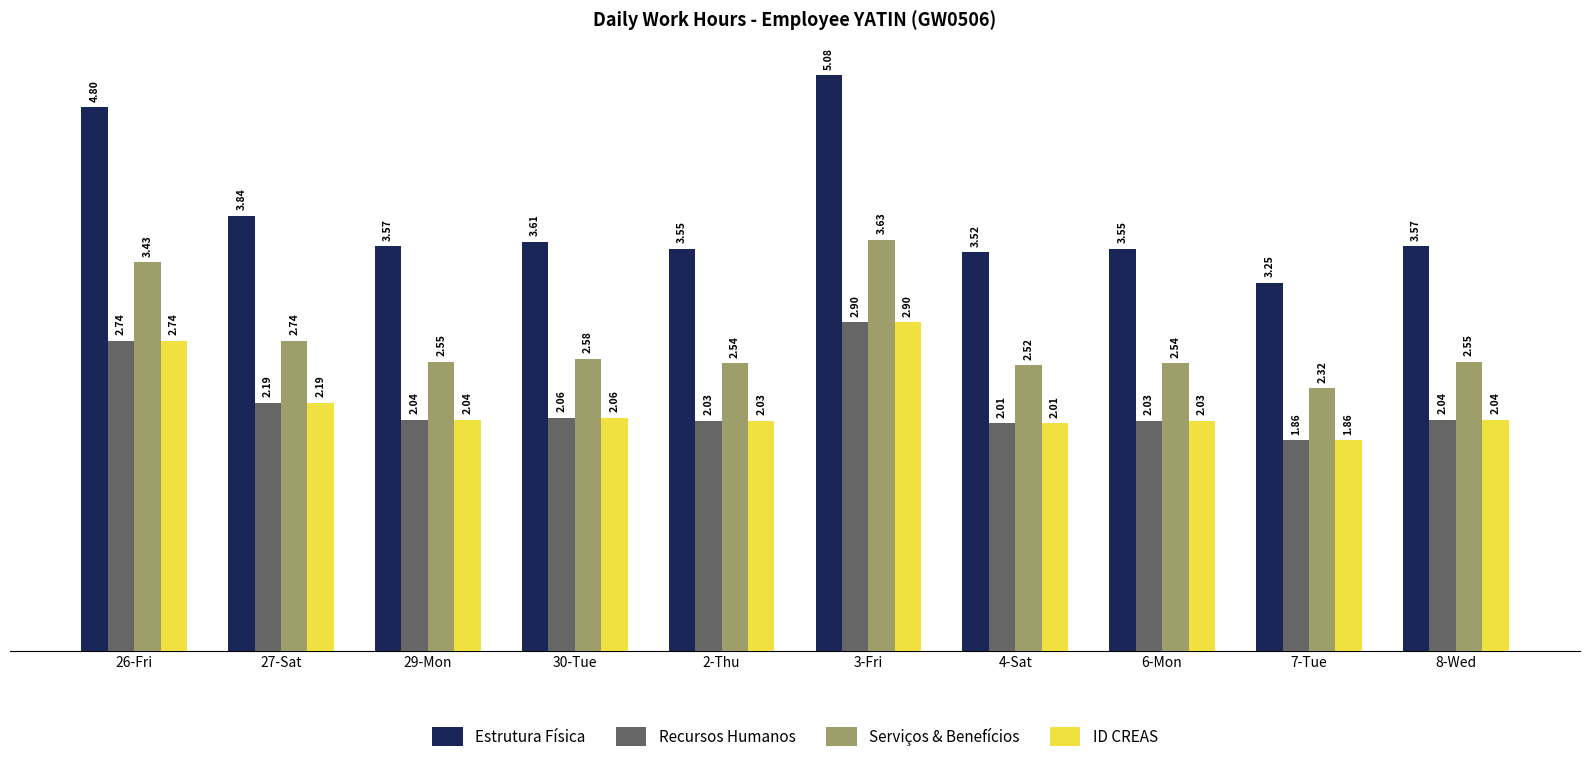

What position from the left is 3-Fri?

6